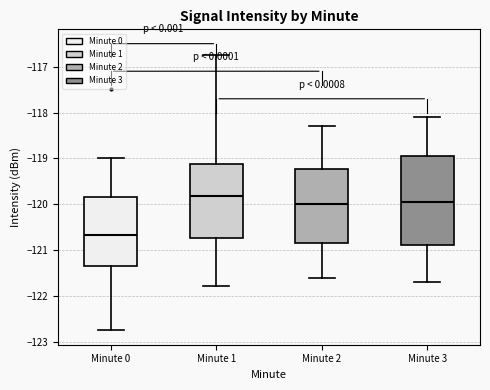

Which box's median line is the lowest?

Minute 0